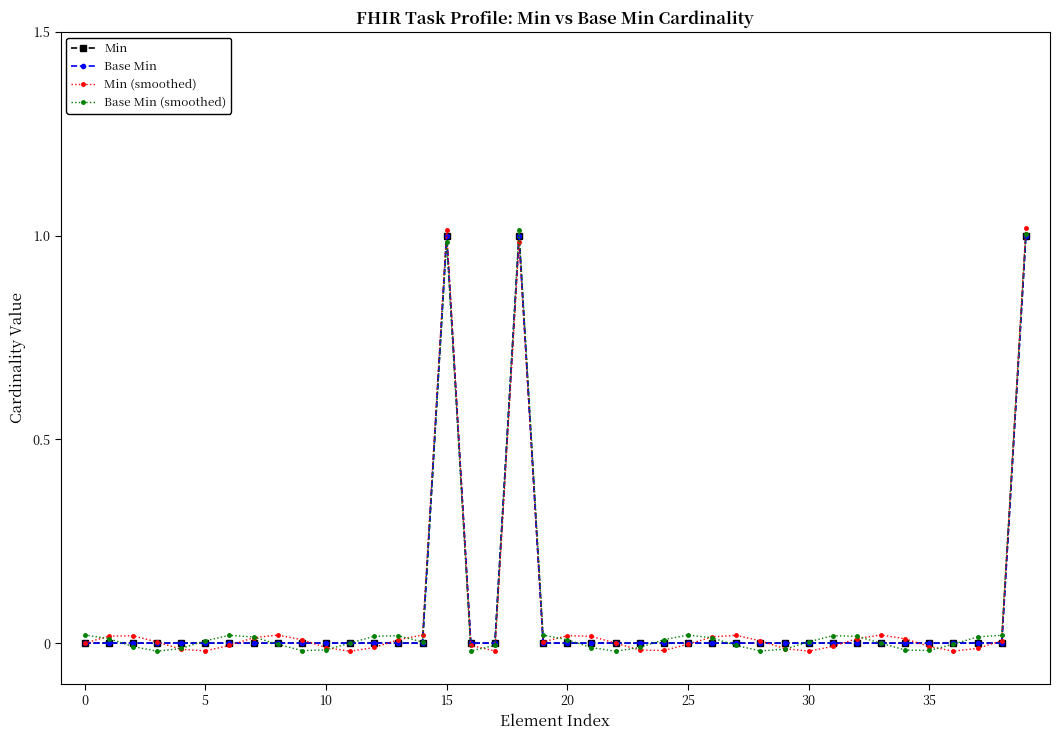

What is the average value of the Base Min (smoothed) series?

0.1